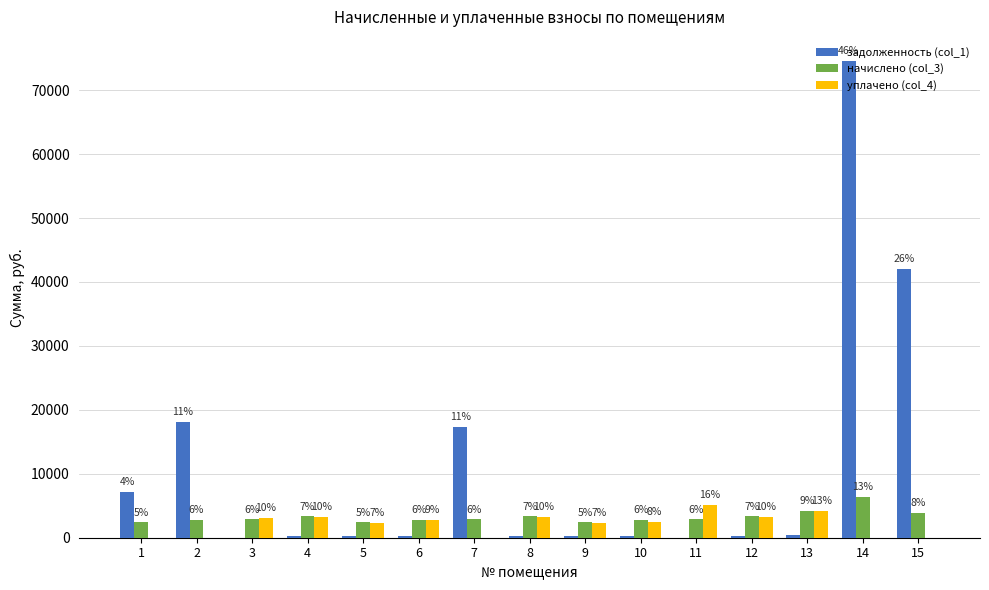

At which label does задолженность (col_1) reach its peak?

14